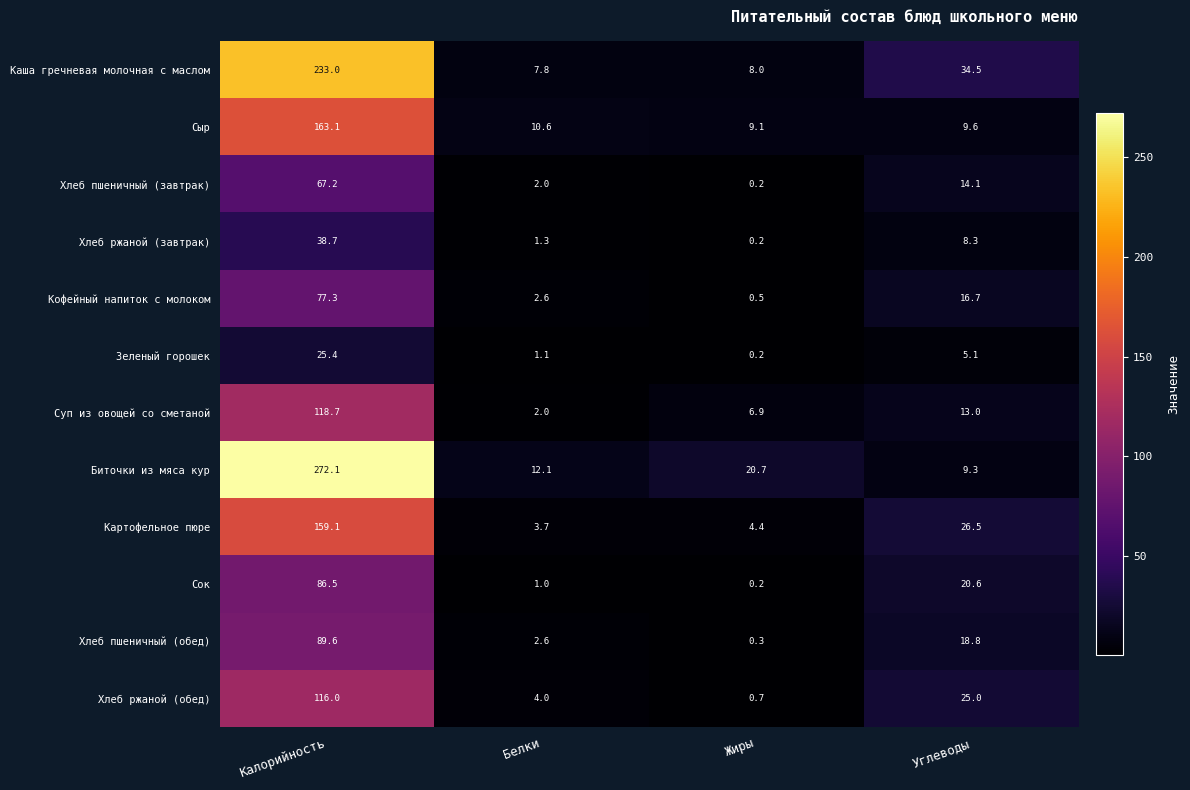

Read the Сок value at Белки.

1.0